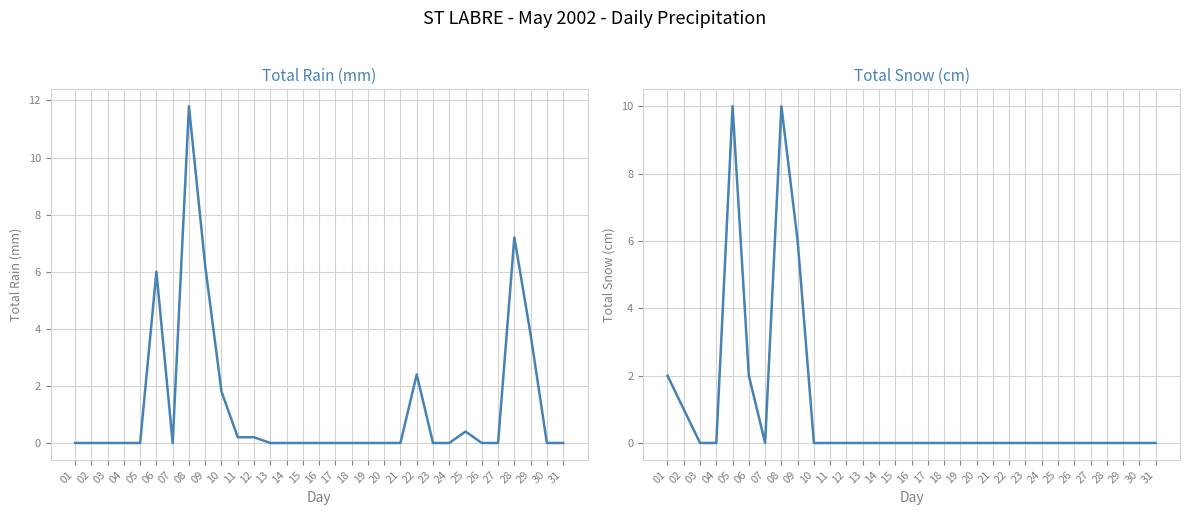

Which series has the largest total across all categories?

Total Rain (mm)